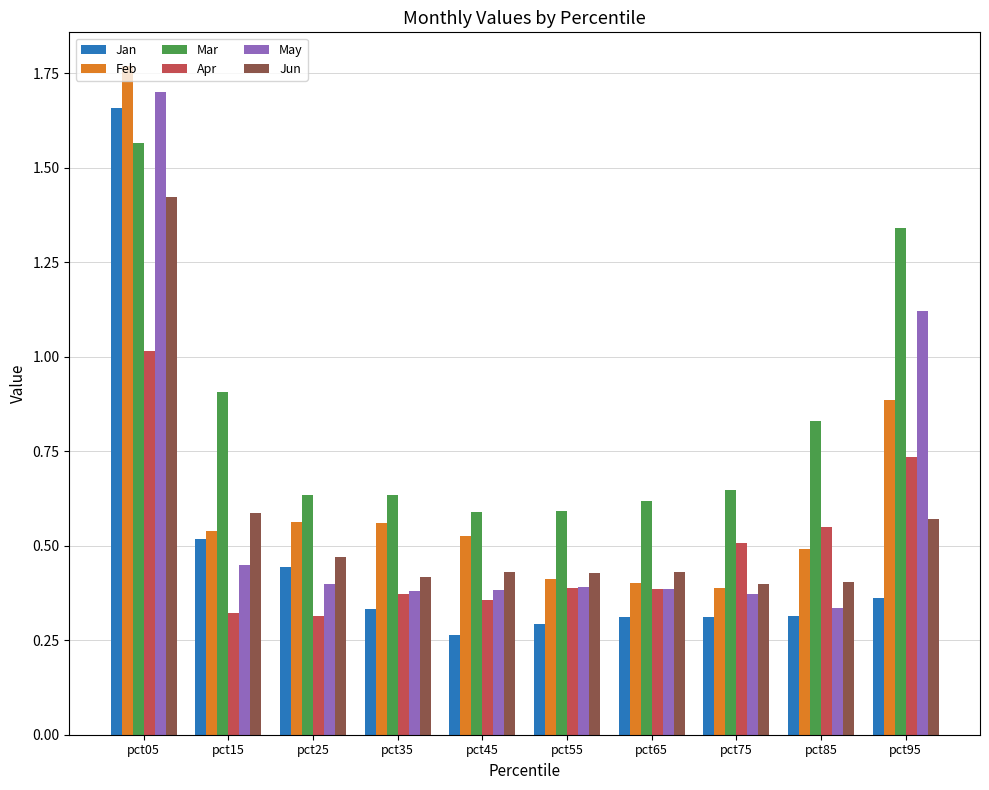

Does the chart contain any negative values?

No